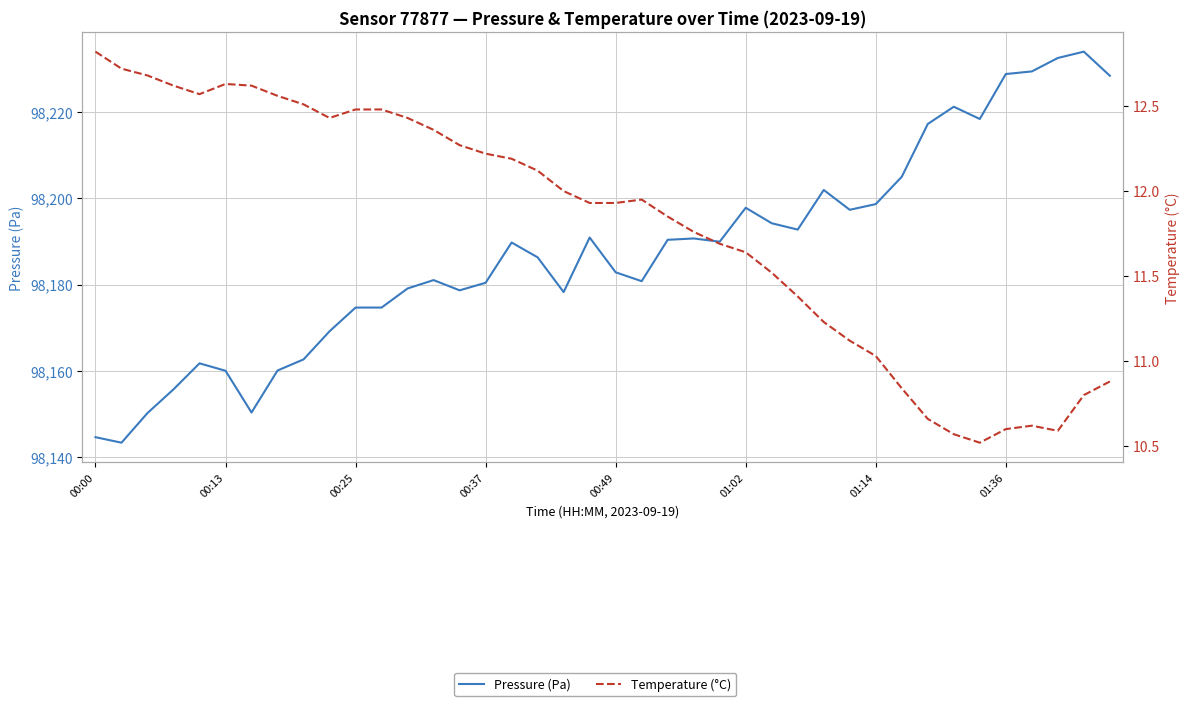

What is the value of the Temperature (°C) point at the 11th from the left?

12.5